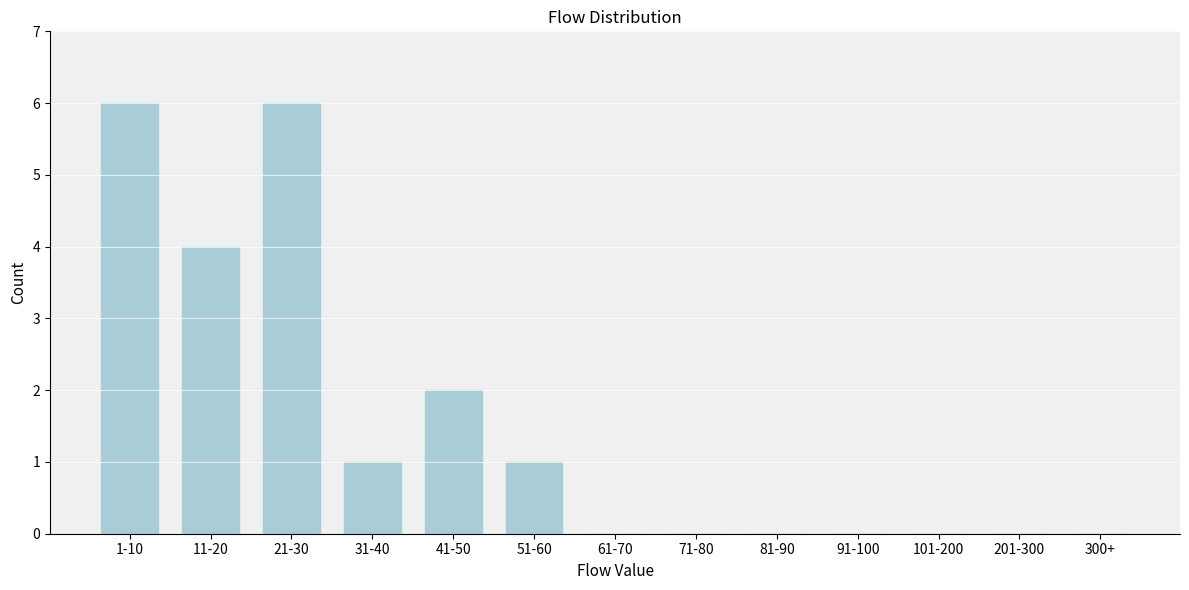

Reading left to right, what are all the values shown in this chart?

1-10=6	11-20=4	21-30=6	31-40=1	41-50=2	51-60=1	61-70=0	71-80=0	81-90=0	91-100=0	101-200=0	201-300=0	300+=0